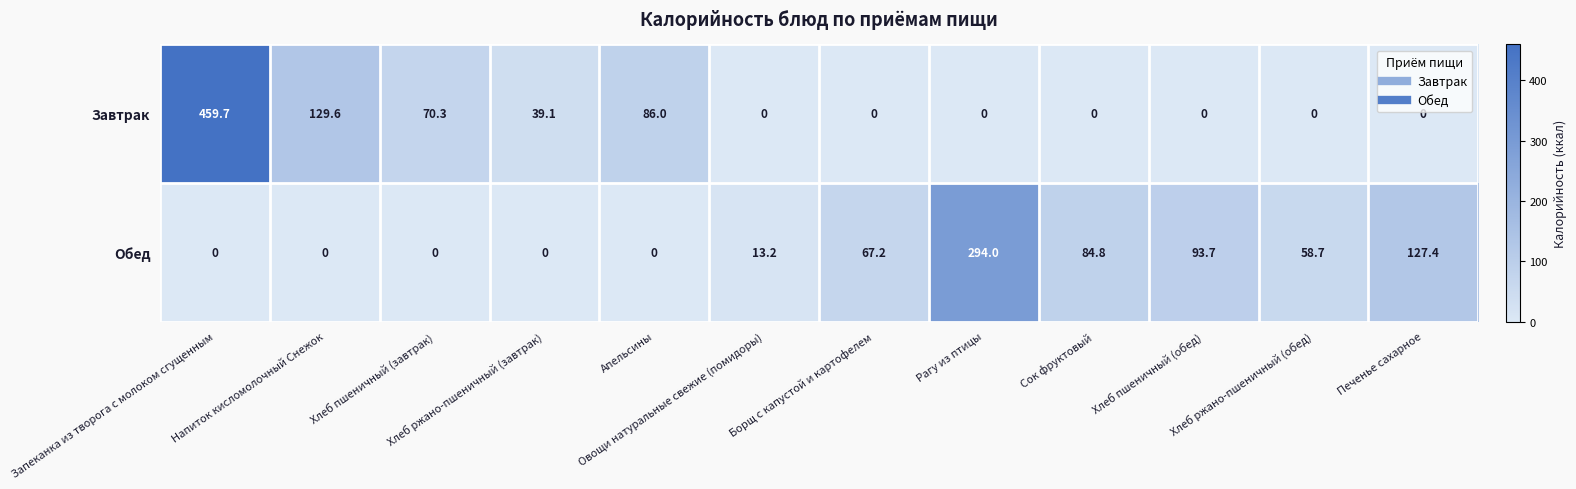

What is the greatest value displayed?

459.7